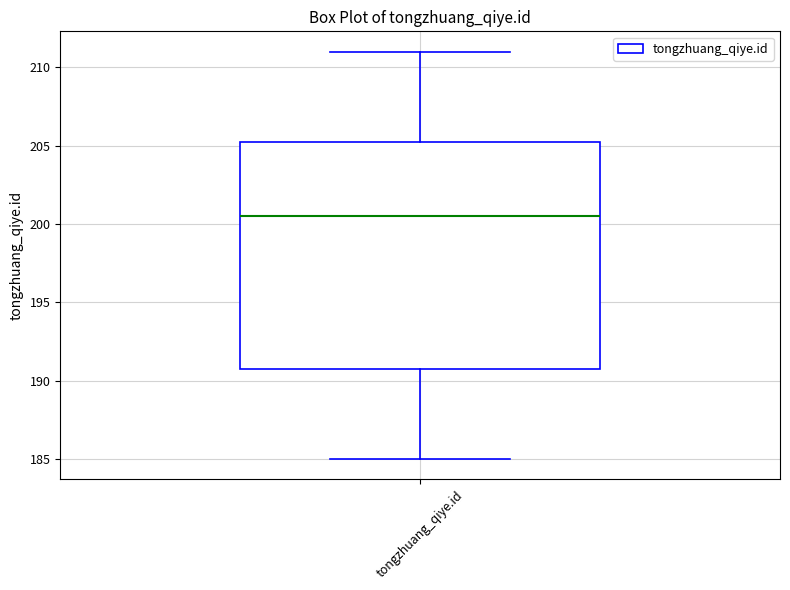

Read this box plot against the y-axis: the position of the median line, the range covered by the box, and the ends of both whiskers. The values are not printed on the chart, so give them approximately, as read against the axis.

median 200.5, box 191.0 to 205.5, whiskers 185.0 to 211.0